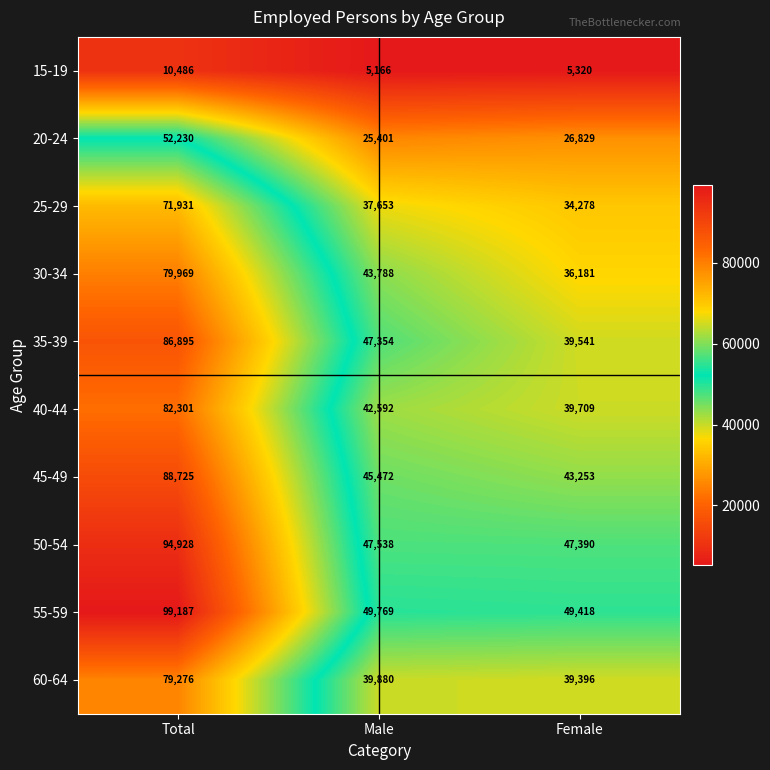

Reading left to right, list all the values displayed in this chart.

15-19: 10486	5166	5320
20-24: 52230	25401	26829
25-29: 71931	37653	34278
30-34: 79969	43788	36181
35-39: 86895	47354	39541
40-44: 82301	42592	39709
45-49: 88725	45472	43253
50-54: 94928	47538	47390
55-59: 99187	49769	49418
60-64: 79276	39880	39396